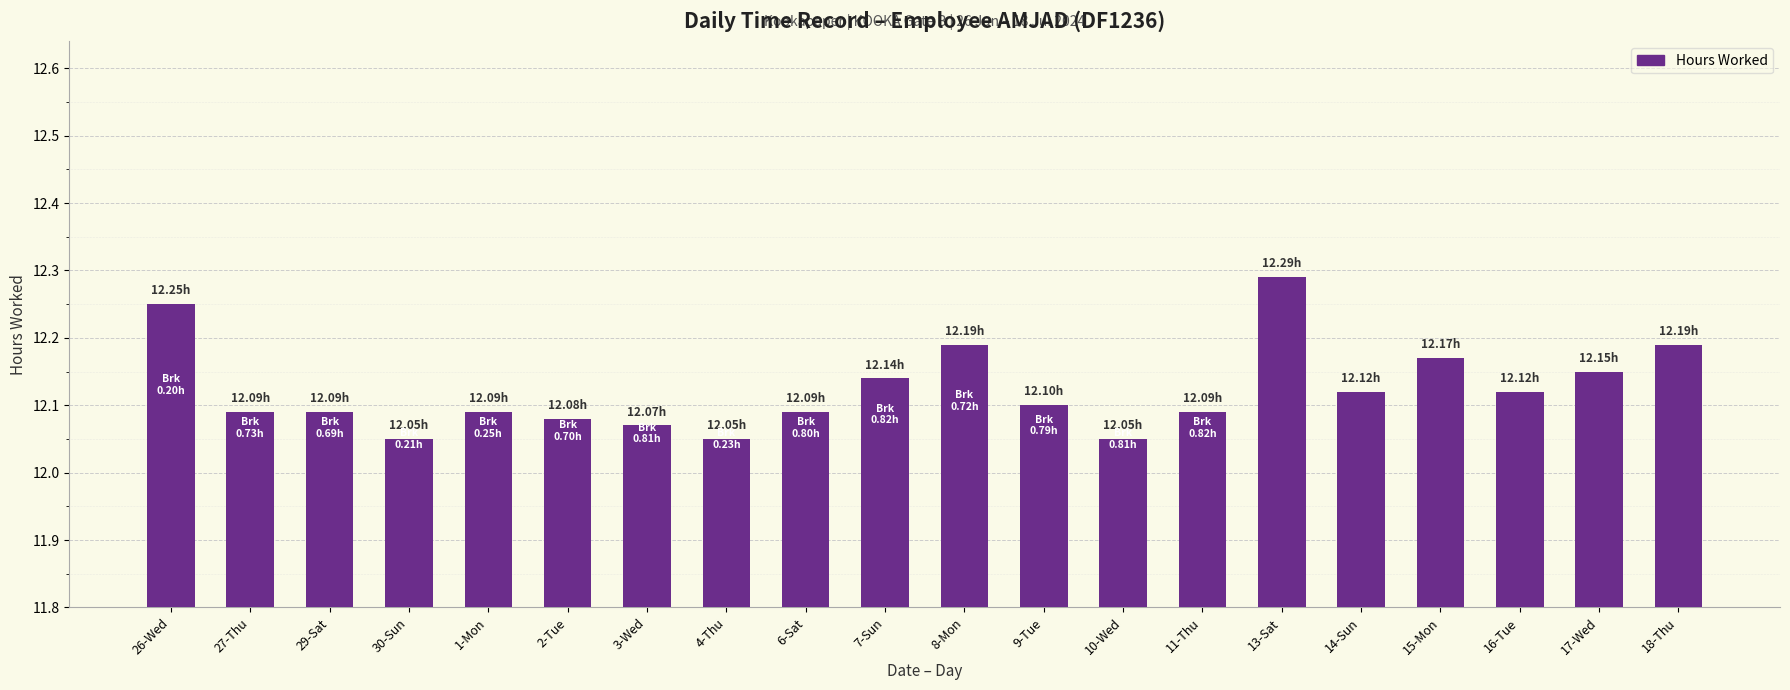

The value at 1-Mon is 18.2. True or false?

False